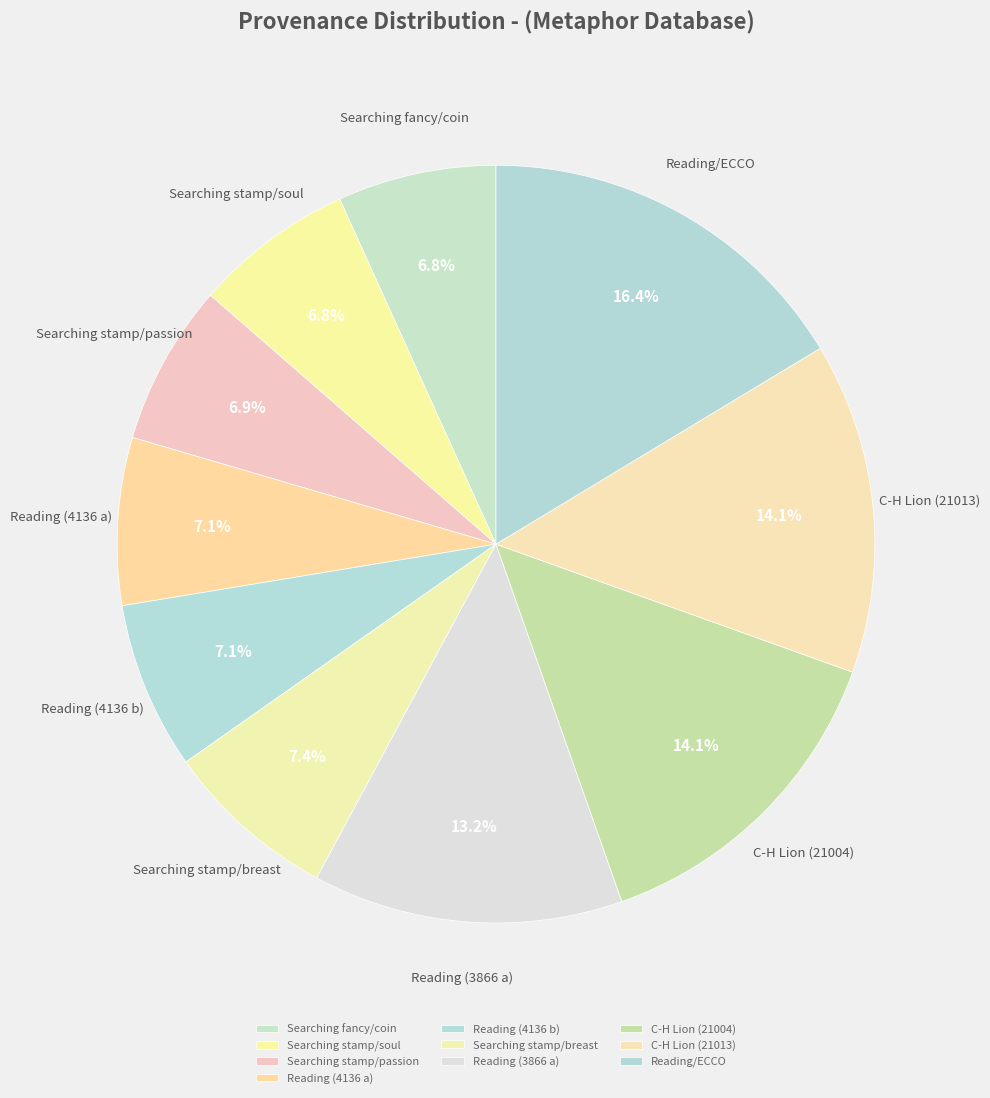

Is the sum of Reading (4136 a) and Searching stamp/passion greater than half?

No